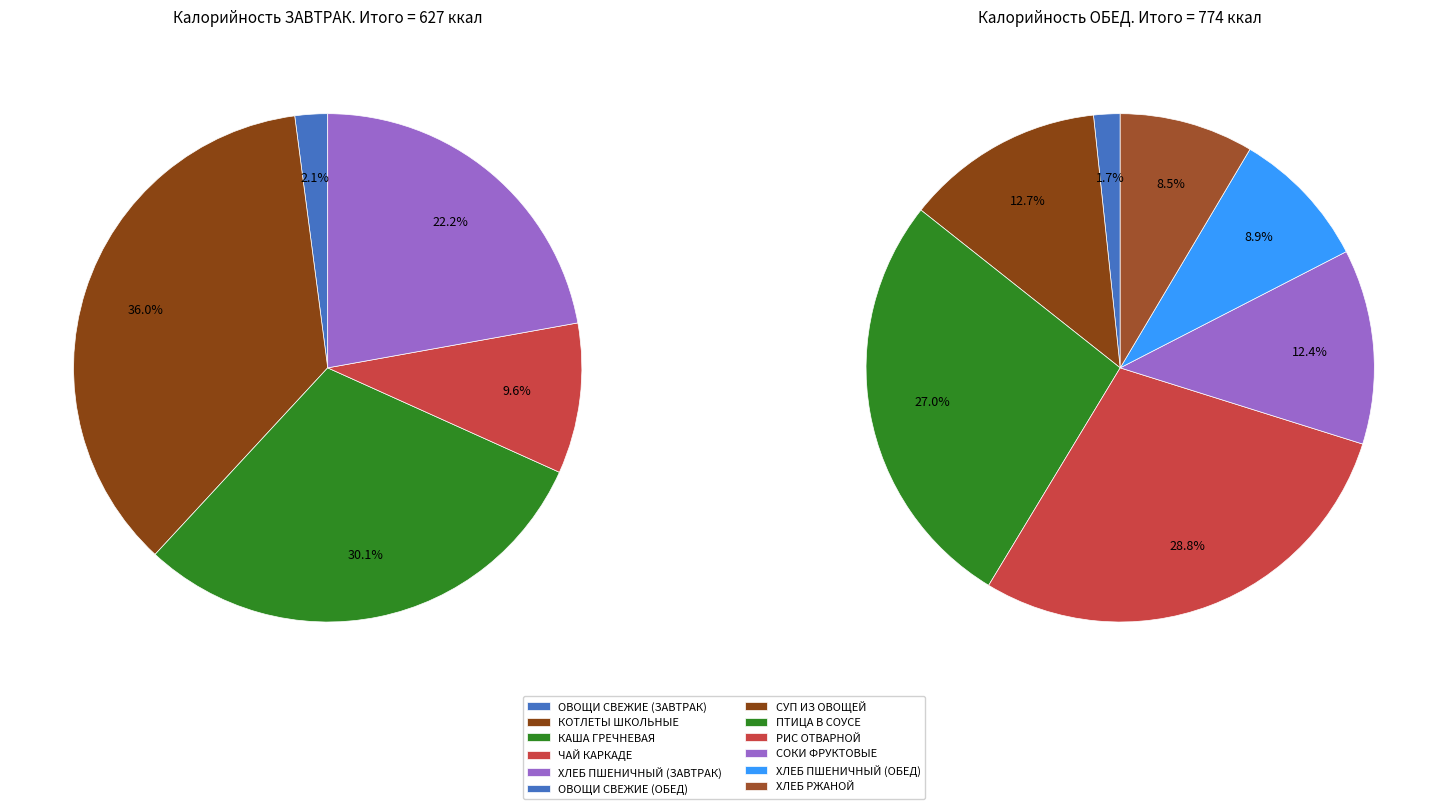

What is the largest slice in the pie chart?

КОТЛЕТЫ ШКОЛЬНЫЕ